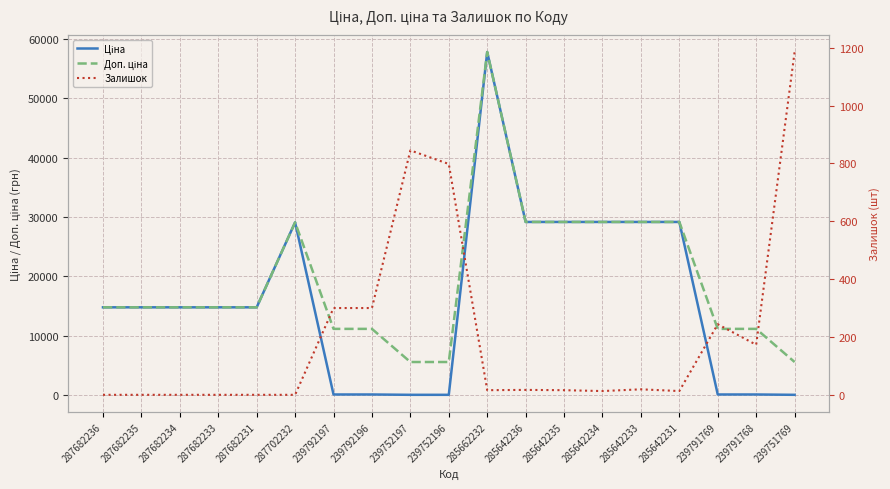

What is the label of the 15th point from the right?

287682231